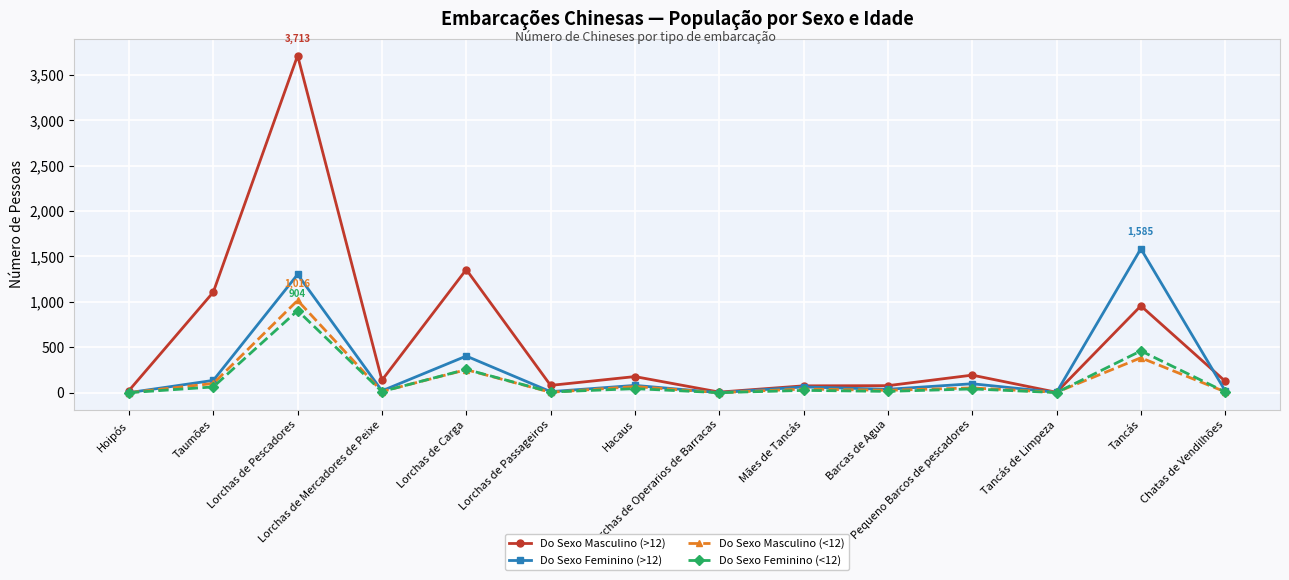

True or false: Do Sexo Masculino (>12) has more than 2 points higher than both neighbors.

True